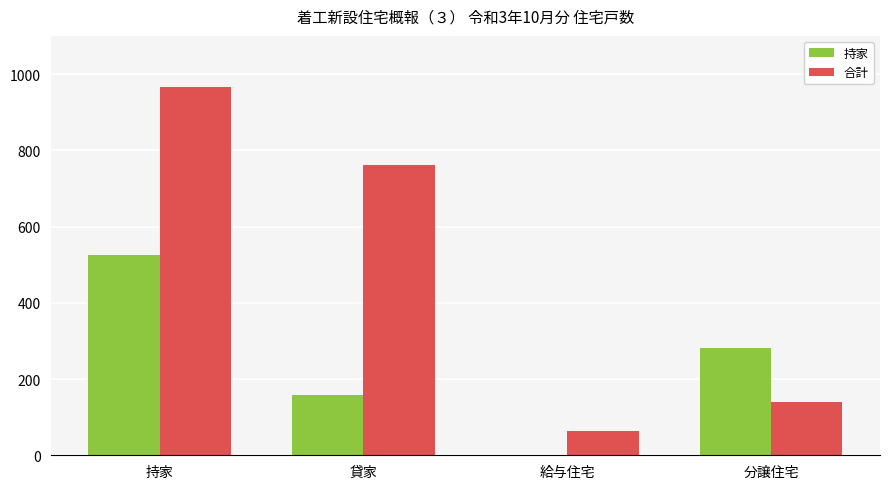

What is the approximate value of 持家 at 貸家, to the nearest 100?

200